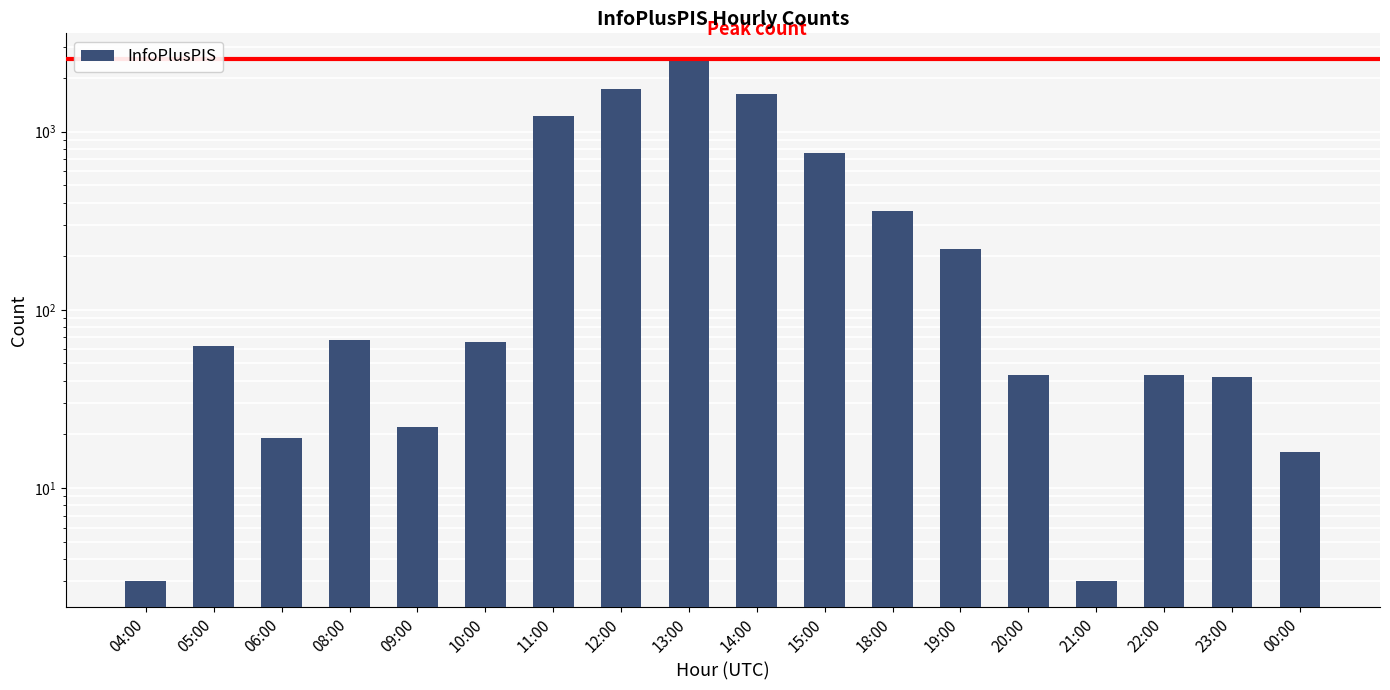

Reading left to right, extract all data points from this chart.

3	63	19	68	22	66	1224	1726	2540	1623	762	359	220	43	3	43	42	16